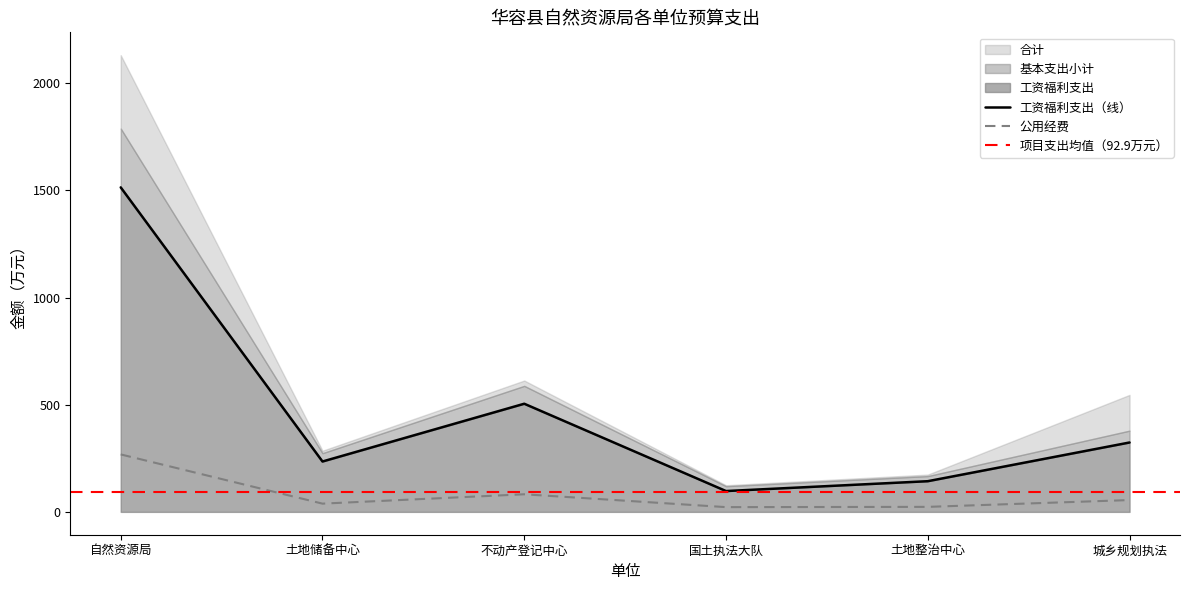

At how many categories does at least one series exceed 144?

5